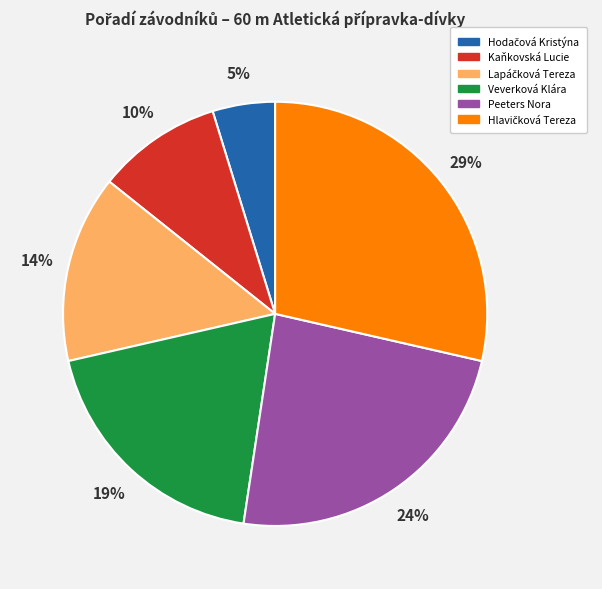

Is the sum of Kaňkovská Lucie and Veverková Klára greater than half?

No